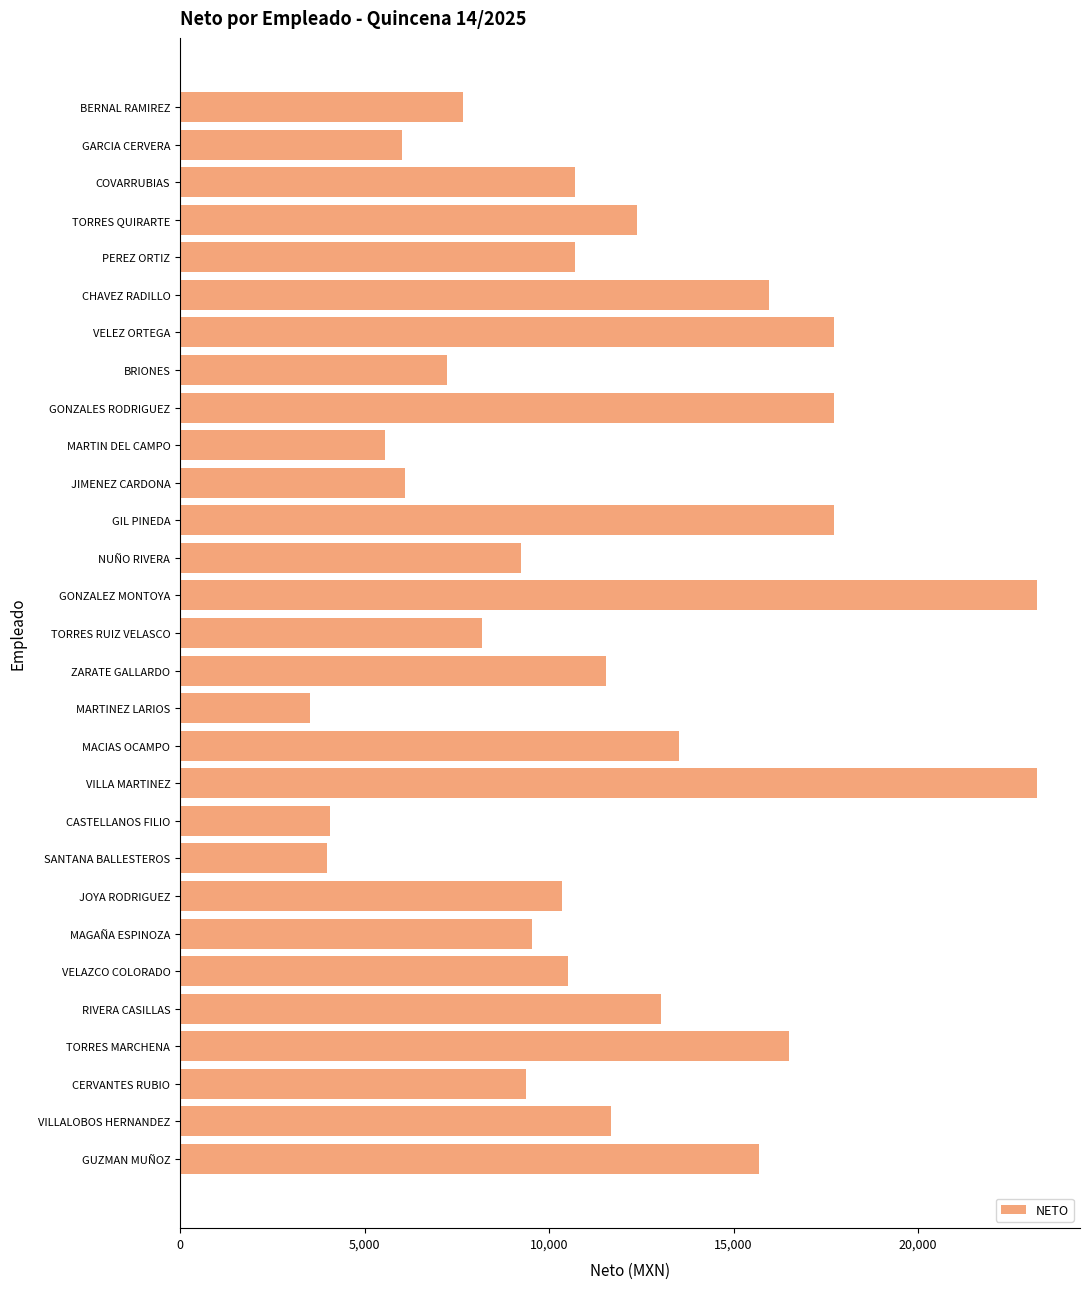

Is it true that the value at GARCIA CERVERA is 9726.0?

False